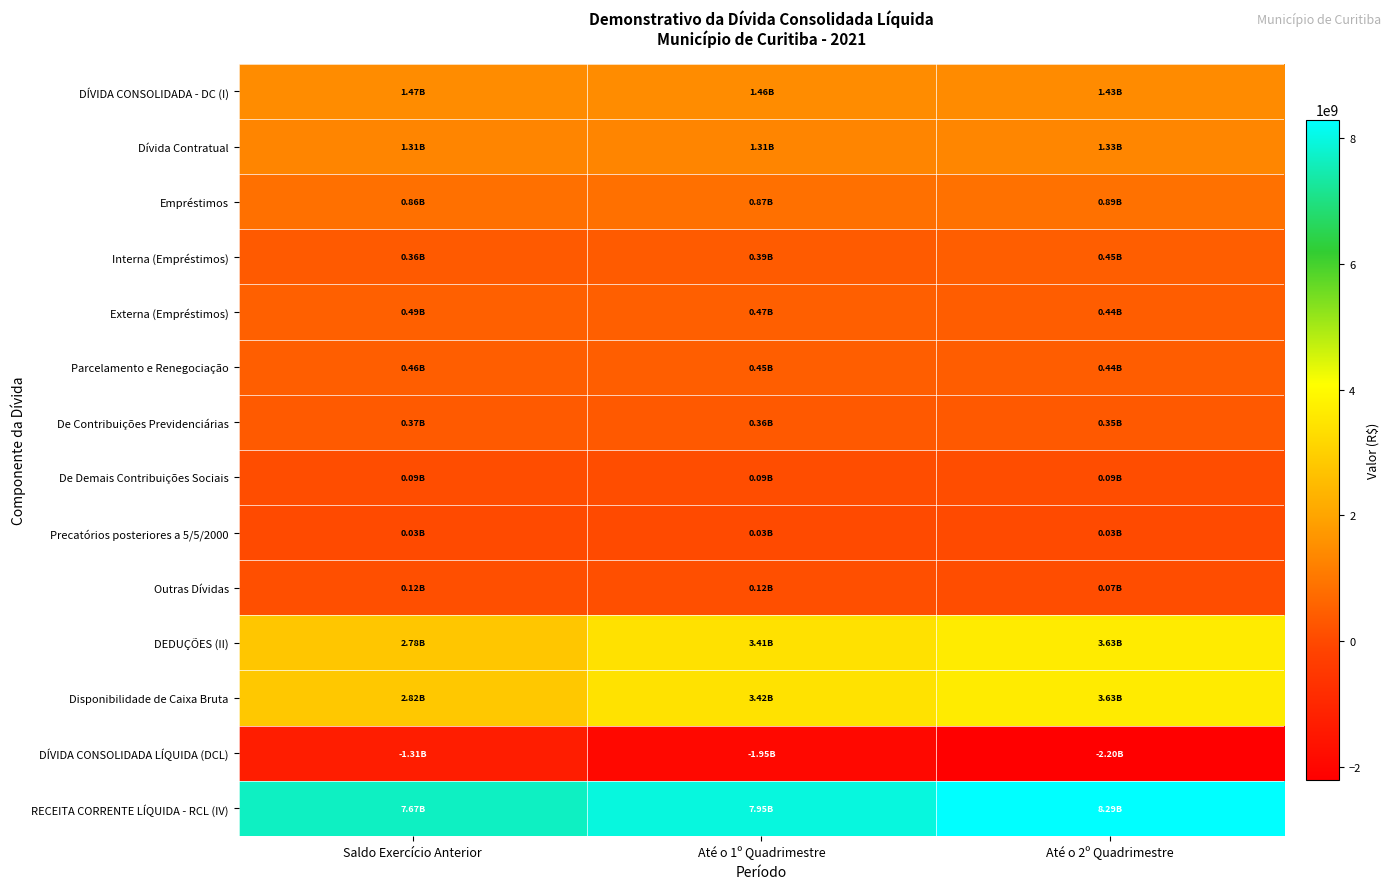

Reading left to right, extract all data points from this chart.

DÍVIDA CONSOLIDADA - DC (I): Saldo Exercício Anterior=1465224437.4	Até o 1º Quadrimestre=1458623926.7	Até o 2º Quadrimestre=1426937010.3
Dívida Contratual: Saldo Exercício Anterior=1314975689.6	Até o 1º Quadrimestre=1313452125.0	Até o 2º Quadrimestre=1326135484.6
Empréstimos: Saldo Exercício Anterior=856925545.0	Até o 1º Quadrimestre=866600863.1	Até o 2º Quadrimestre=890183839.1
Interna (Empréstimos): Saldo Exercício Anterior=363457211.6	Até o 1º Quadrimestre=392710965.8	Até o 2º Quadrimestre=451056516.7
Externa (Empréstimos): Saldo Exercício Anterior=493468333.4	Até o 1º Quadrimestre=473889897.3	Até o 2º Quadrimestre=439127322.4
Parcelamento e Renegociação: Saldo Exercício Anterior=458050144.6	Até o 1º Quadrimestre=446851261.9	Até o 2º Quadrimestre=435951645.5
De Contribuições Previdenciárias: Saldo Exercício Anterior=366970650.0	Até o 1º Quadrimestre=357951956.2	Até o 2º Quadrimestre=348932004.1
De Demais Contribuições Sociais: Saldo Exercício Anterior=91079494.5	Até o 1º Quadrimestre=88899305.7	Até o 2º Quadrimestre=87019641.4
Precatórios posteriores a 5/5/2000: Saldo Exercício Anterior=26369400.2	Até o 1º Quadrimestre=26604461.6	Até o 2º Quadrimestre=26604461.6
Outras Dívidas: Saldo Exercício Anterior=123879347.6	Até o 1º Quadrimestre=118567340.1	Até o 2º Quadrimestre=74197064.1
DEDUÇÕES (II): Saldo Exercício Anterior=2778692202.0	Até o 1º Quadrimestre=3405392472.7	Até o 2º Quadrimestre=3629367185.4
Disponibilidade de Caixa Bruta: Saldo Exercício Anterior=2822836242.6	Até o 1º Quadrimestre=3419483416.1	Até o 2º Quadrimestre=3633366629.9
DÍVIDA CONSOLIDADA LÍQUIDA (DCL): Saldo Exercício Anterior=-1313467764.6	Até o 1º Quadrimestre=-1946768546.0	Até o 2º Quadrimestre=-2202430175.1
RECEITA CORRENTE LÍQUIDA - RCL (IV): Saldo Exercício Anterior=7674166091.1	Até o 1º Quadrimestre=7947852135.3	Até o 2º Quadrimestre=8289494820.4